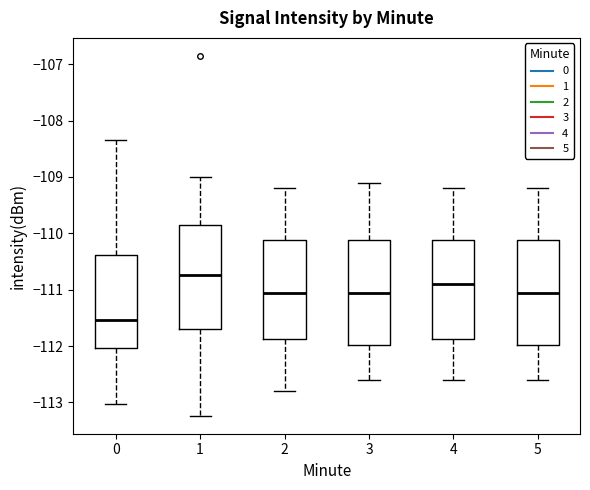

Reading left to right, transcribe this box plot: for each box, give where its median line is, the range the box spans, and where its two whiskers end, as read against the y-axis. The values are not printed on the chart, so give them approximately, as read against the axis.

0: median -111.5, box -112.0 to -110.4, whiskers -113.0 to -108.3
1: median -110.7, box -111.7 to -109.8, whiskers -113.2 to -109.0
2: median -111.0, box -111.9 to -110.1, whiskers -112.8 to -109.2
3: median -111.0, box -112.0 to -110.1, whiskers -112.6 to -109.1
4: median -110.9, box -111.9 to -110.1, whiskers -112.6 to -109.2
5: median -111.0, box -112.0 to -110.1, whiskers -112.6 to -109.2